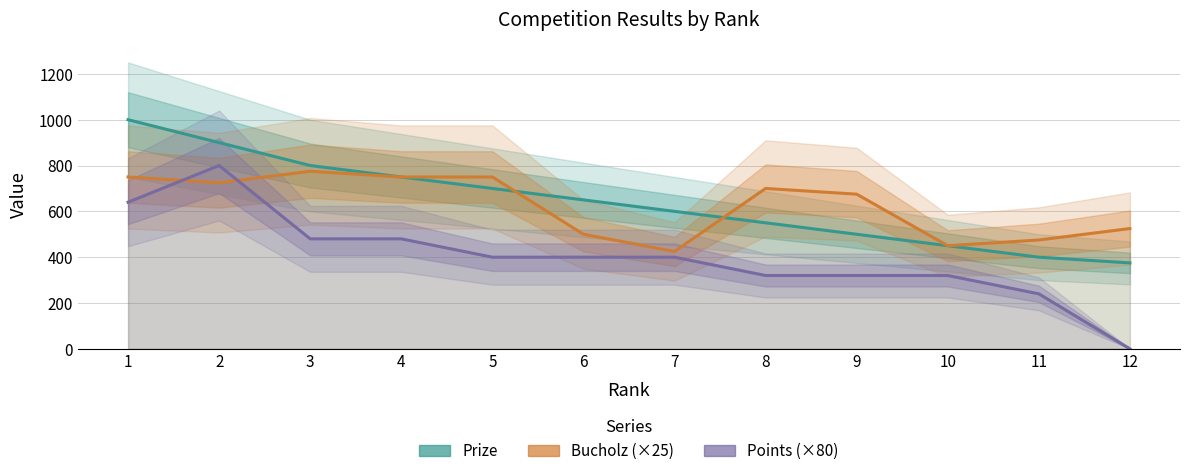

How many lines are shown in the chart?

3